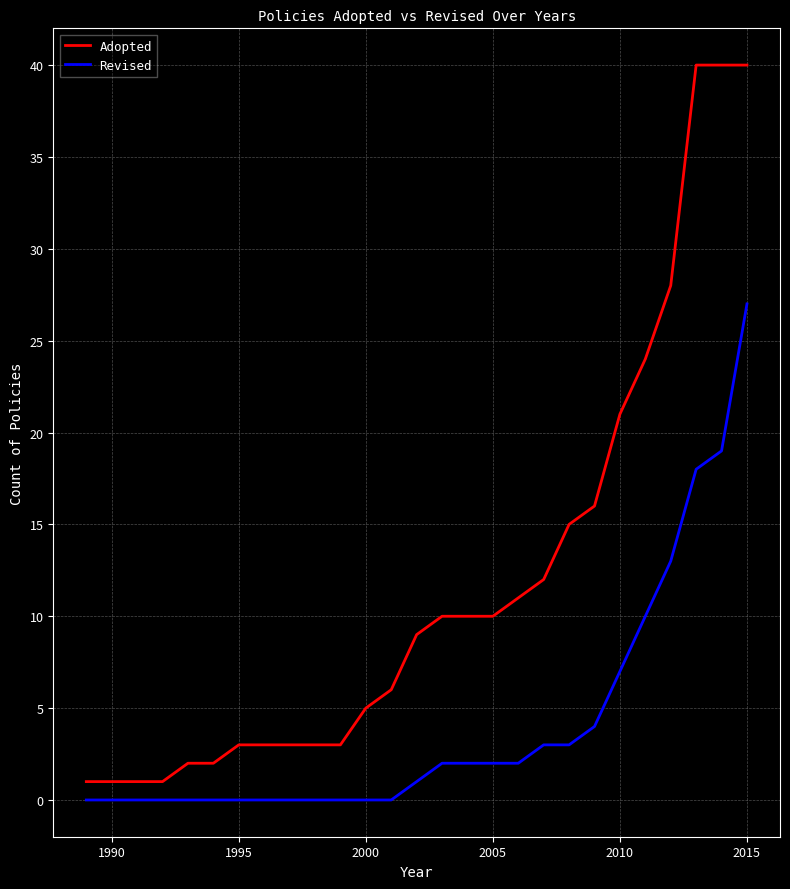

What is the highest value of the Revised series?

27